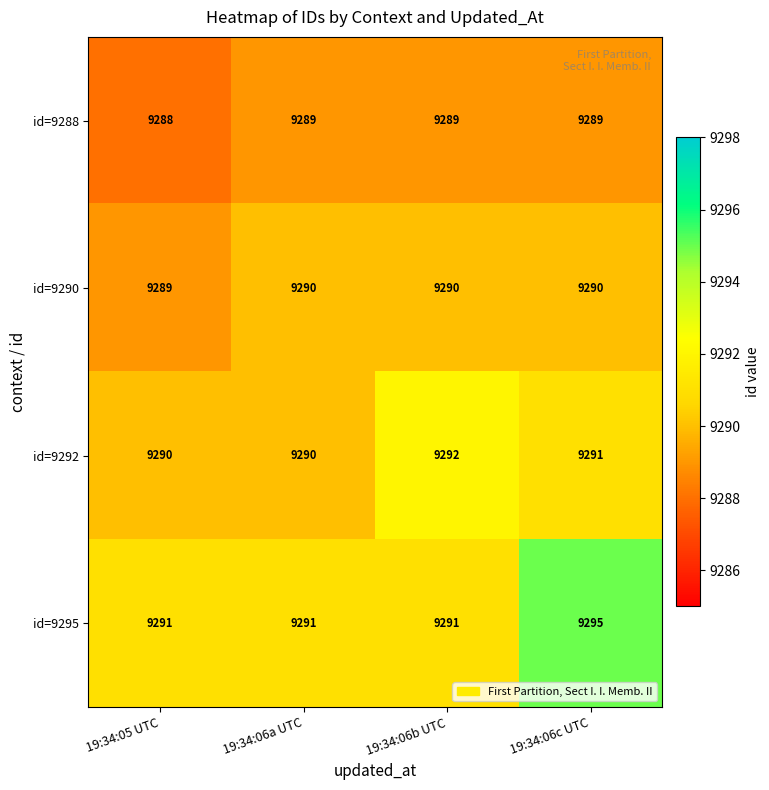

Which category has the highest value across all series?

19:34:06c UTC